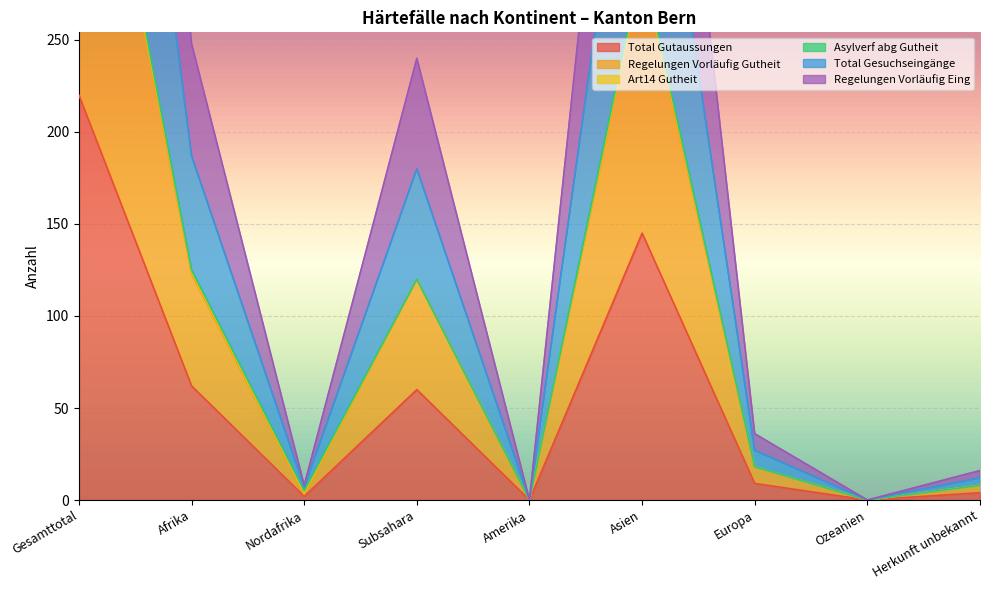

The value of Total Gutaussungen at Ozeanien is 0. True or false?

True